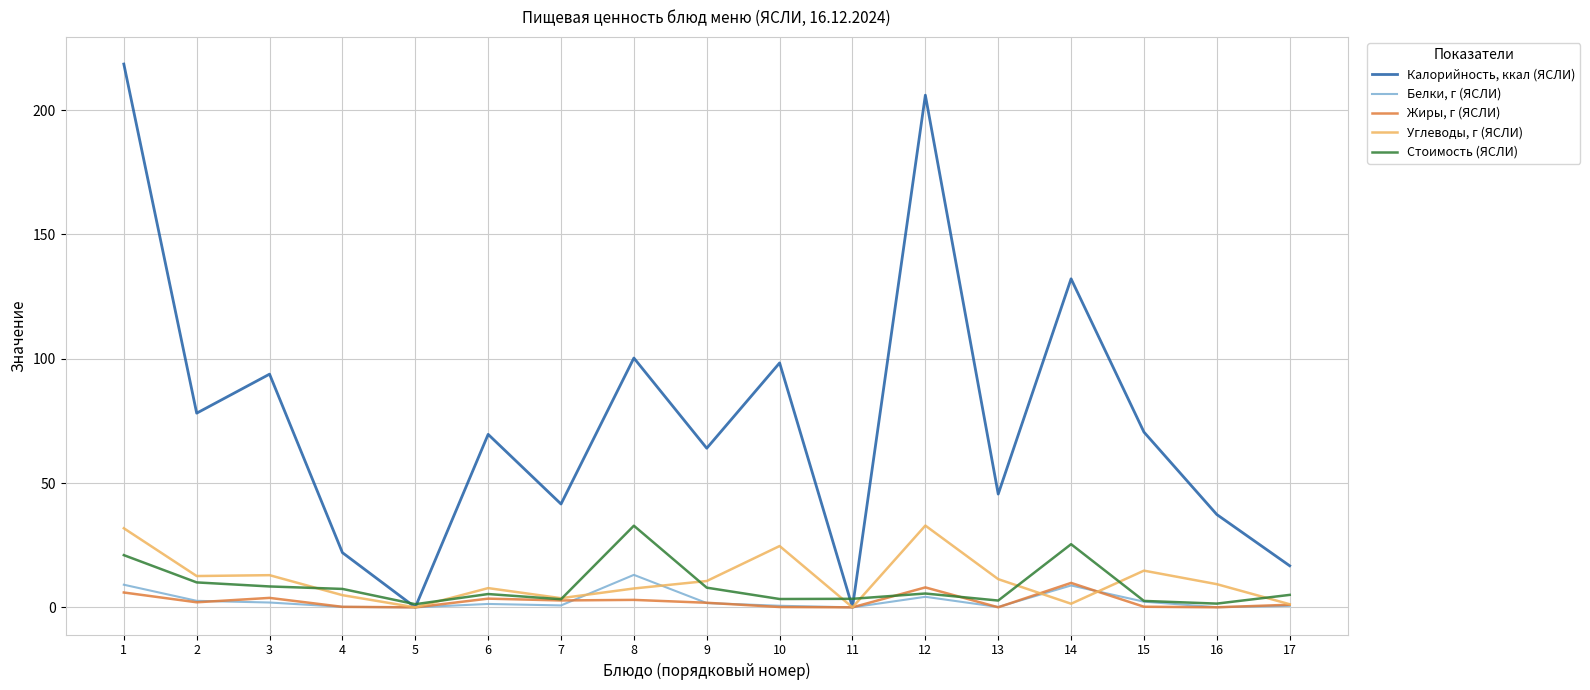

What is the maximum value for Жиры, г (ЯСЛИ)?

9.8